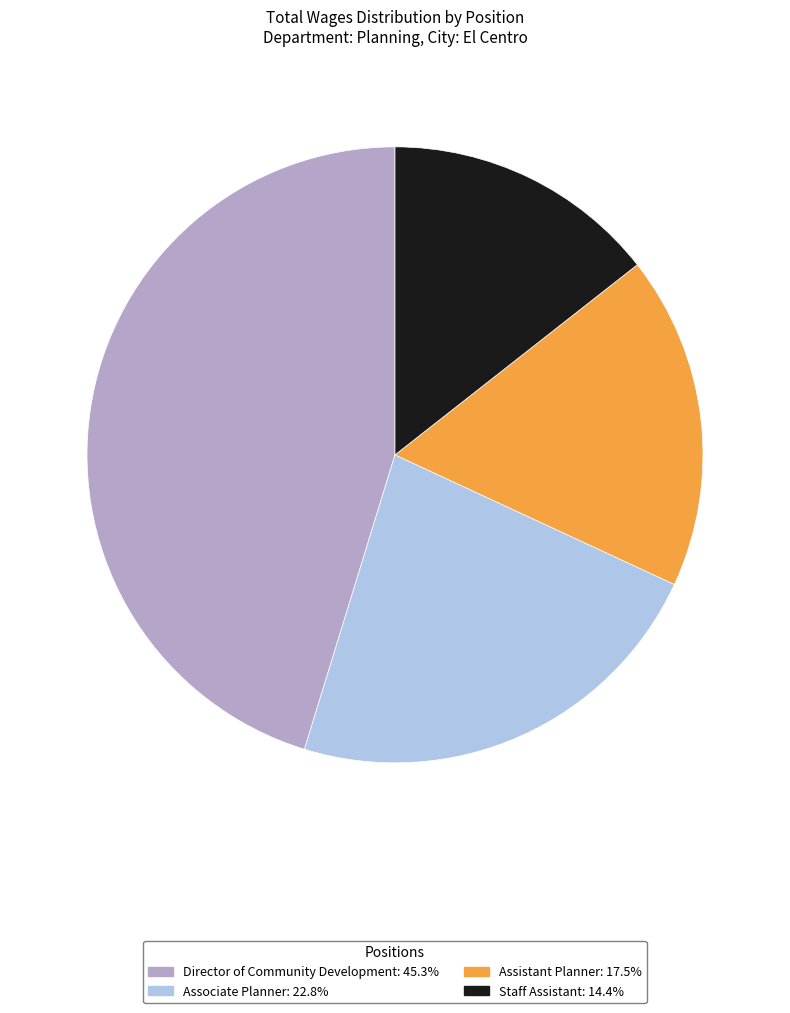

What is the ratio of the value at Assistant Planner: 17.5% to the value at Director of Community Development: 45.3%?

0.4